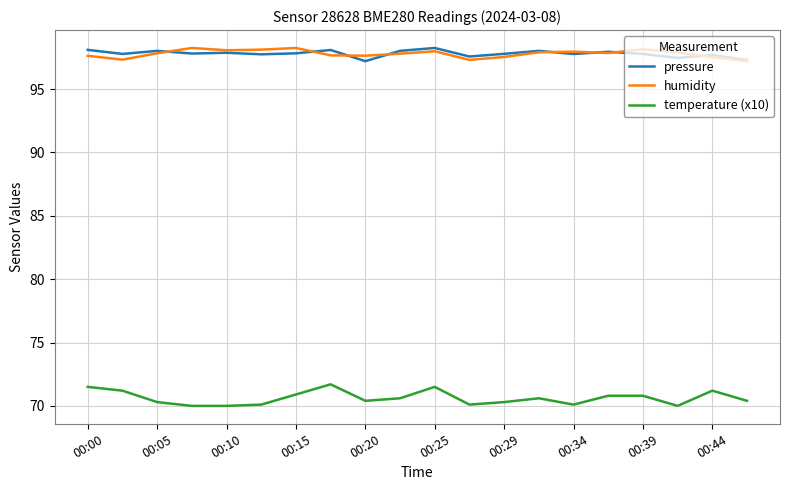

What is the maximum value for pressure?

98.2